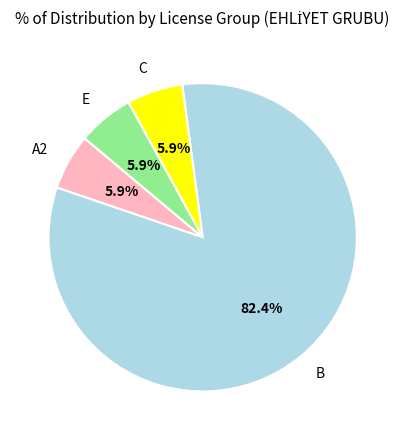

Is B the majority of the pie?

Yes